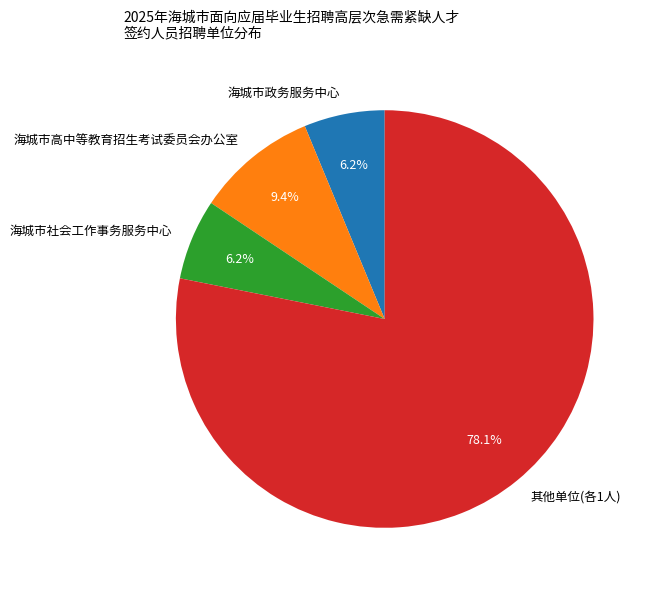

Combined, do 海城市社会工作事务服务中心 and 海城市政务服务中心 account for over 50%?

No